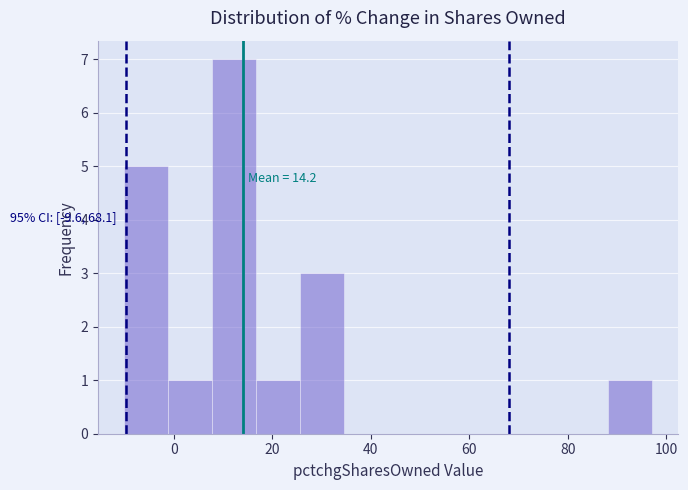

Over which range of the x-axis is the bar tallest?

8 to 16